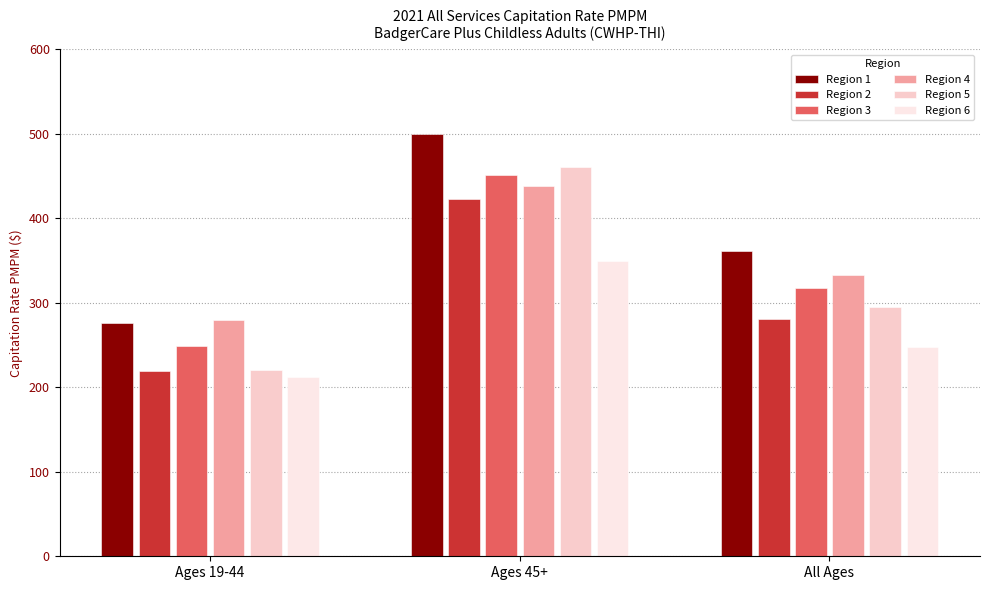

Which label corresponds to the smallest value in the chart?

Ages 19-44